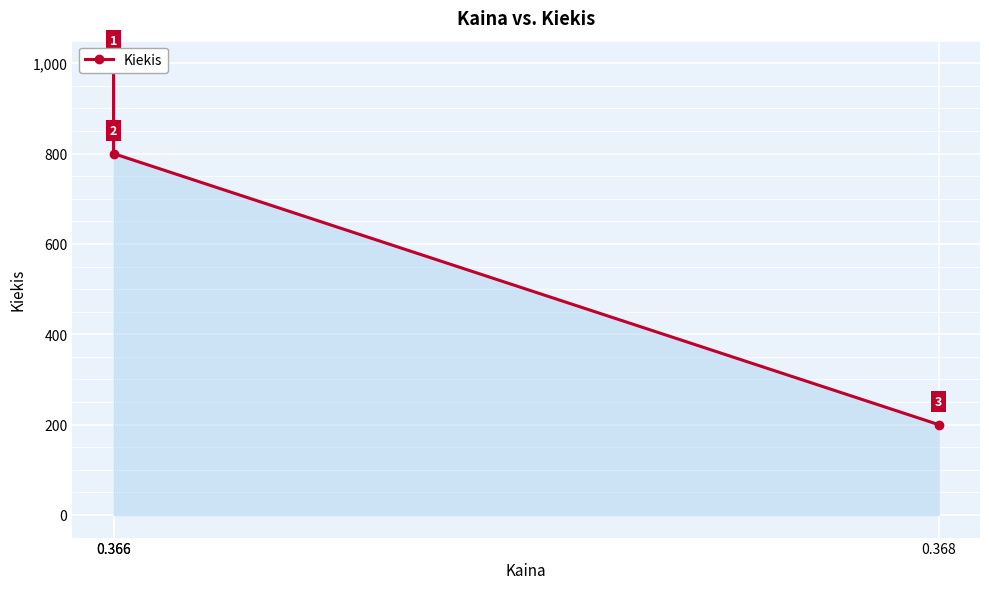

How many series are shown in this chart?

1